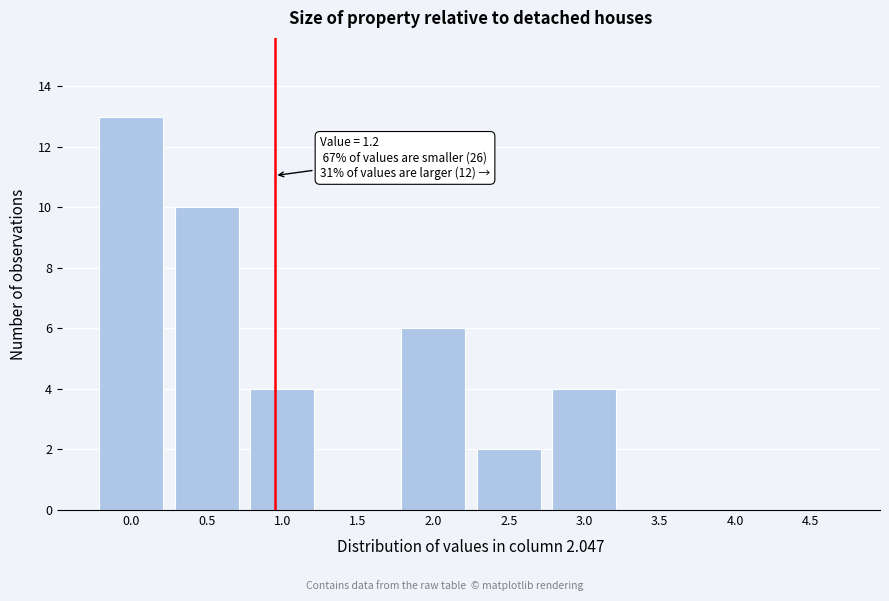

Reading right to left, what are all the values shown in this chart?

4.5=0	4.0=0	3.5=0	3.0=4	2.5=2	2.0=6	1.5=0	1.0=4	0.5=10	0.0=13